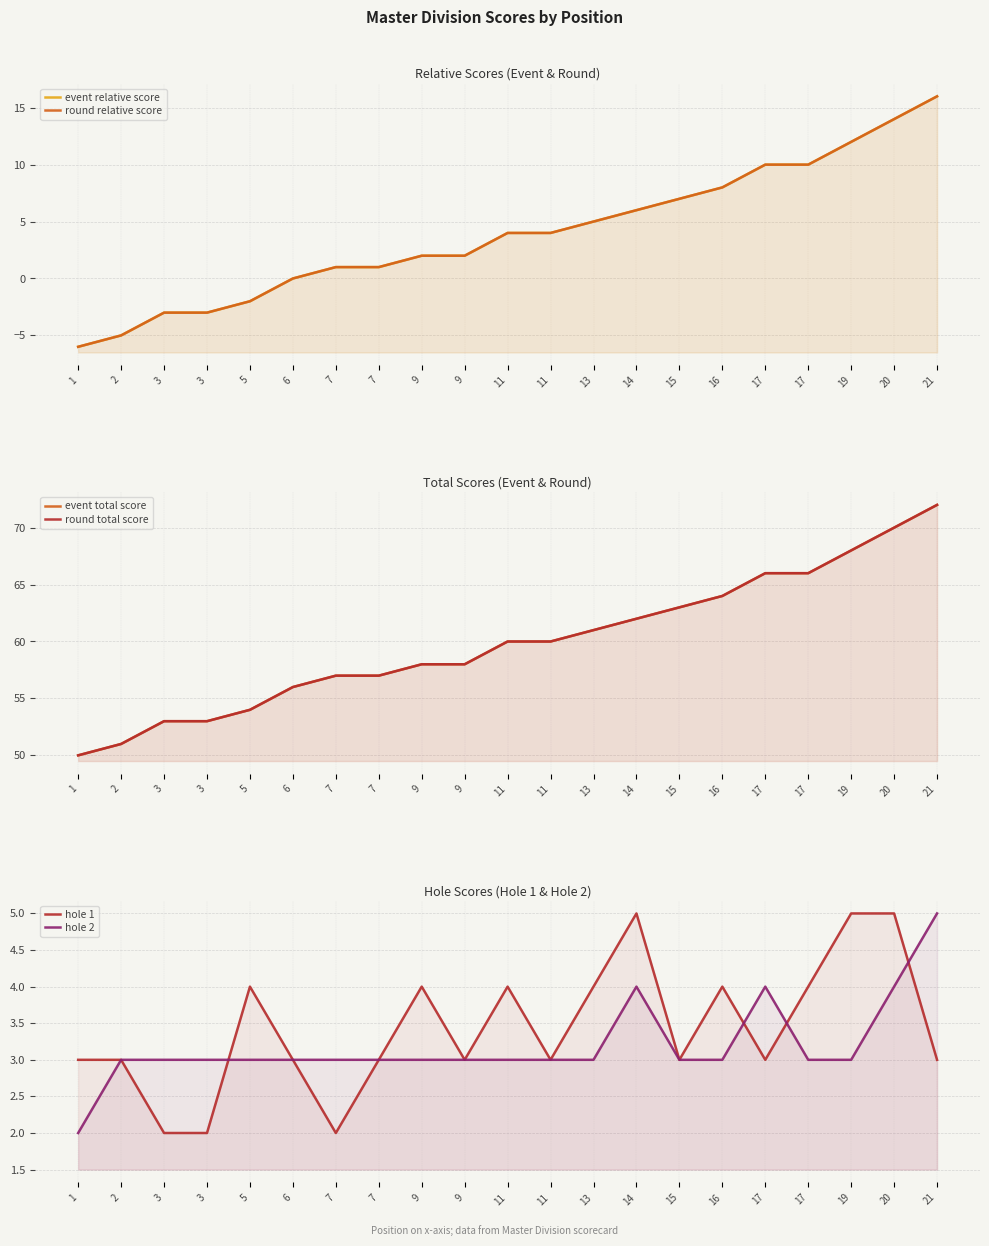

Which category has the highest value across all series?

21